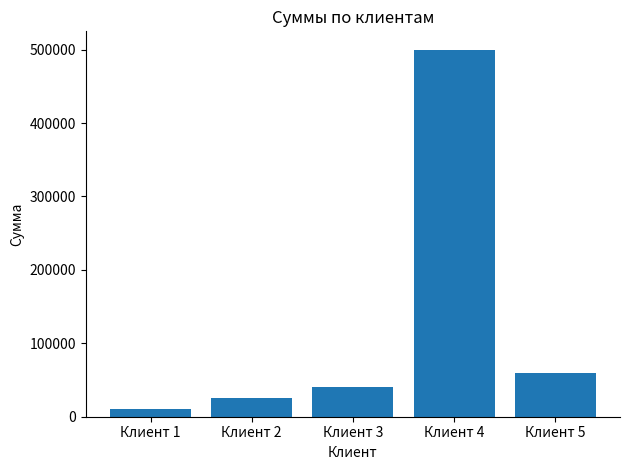

Is it true that the value at Клиент 5 is 14402?

False